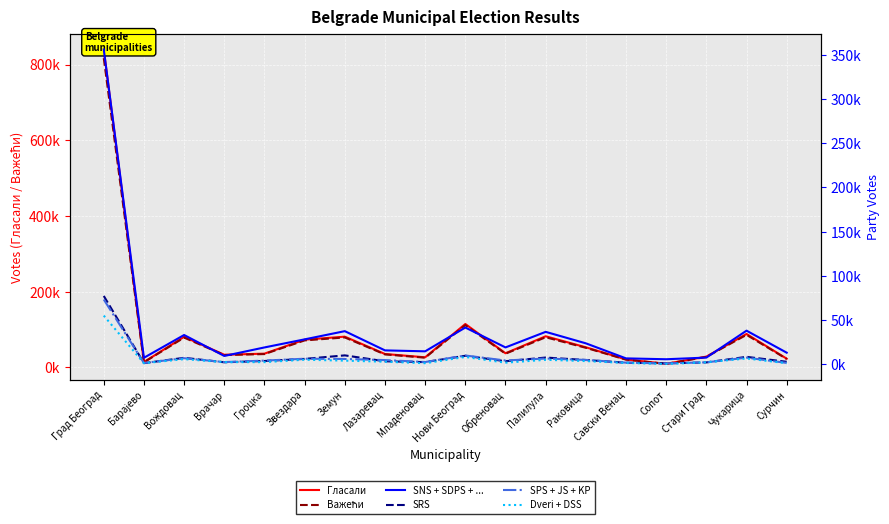

What is the difference between the Dveri + DSS values at Врачар and Нови Београд?

5860